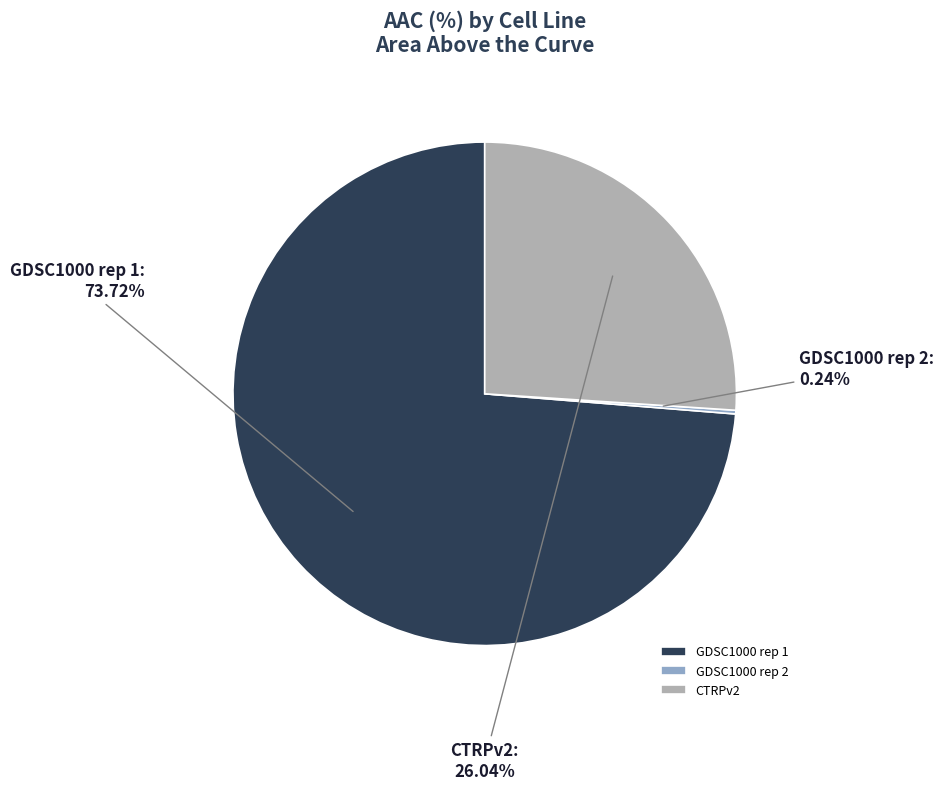

Is there any slice that represents more than half of the pie?

Yes